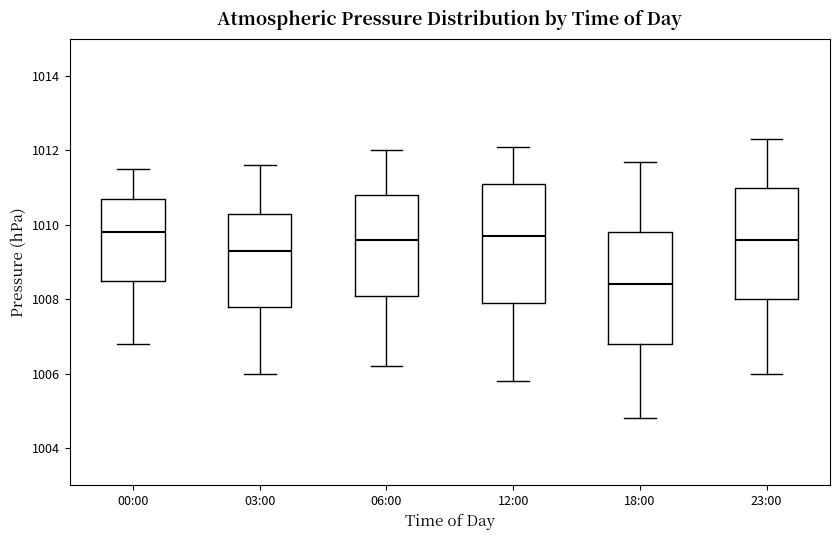

Reading left to right, transcribe this box plot: for each box, give where its median line is, the range the box spans, and where its two whiskers end, as read against the y-axis. The values are not printed on the chart, so give them approximately, as read against the axis.

00:00: median 1009.8, box 1008.6 to 1010.8, whiskers 1006.8 to 1011.6
03:00: median 1009.4, box 1007.8 to 1010.4, whiskers 1006.0 to 1011.6
06:00: median 1009.6, box 1008.2 to 1010.8, whiskers 1006.2 to 1012.0
12:00: median 1009.8, box 1008.0 to 1011.2, whiskers 1005.8 to 1012.2
18:00: median 1008.4, box 1006.8 to 1009.8, whiskers 1004.8 to 1011.8
23:00: median 1009.6, box 1008.0 to 1011.0, whiskers 1006.0 to 1012.4